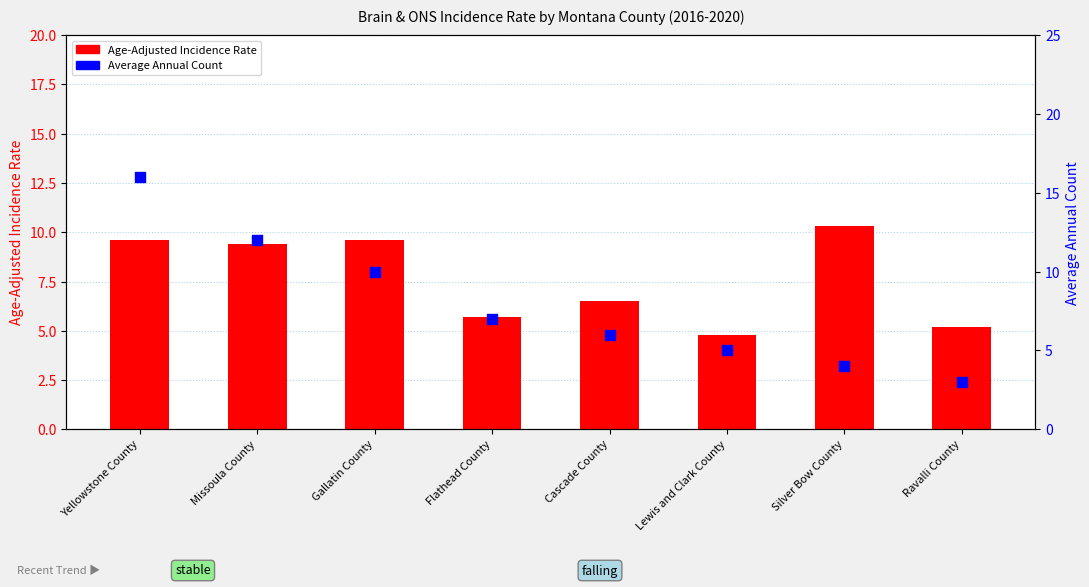

At which category is the sum across all series the highest?

Yellowstone County